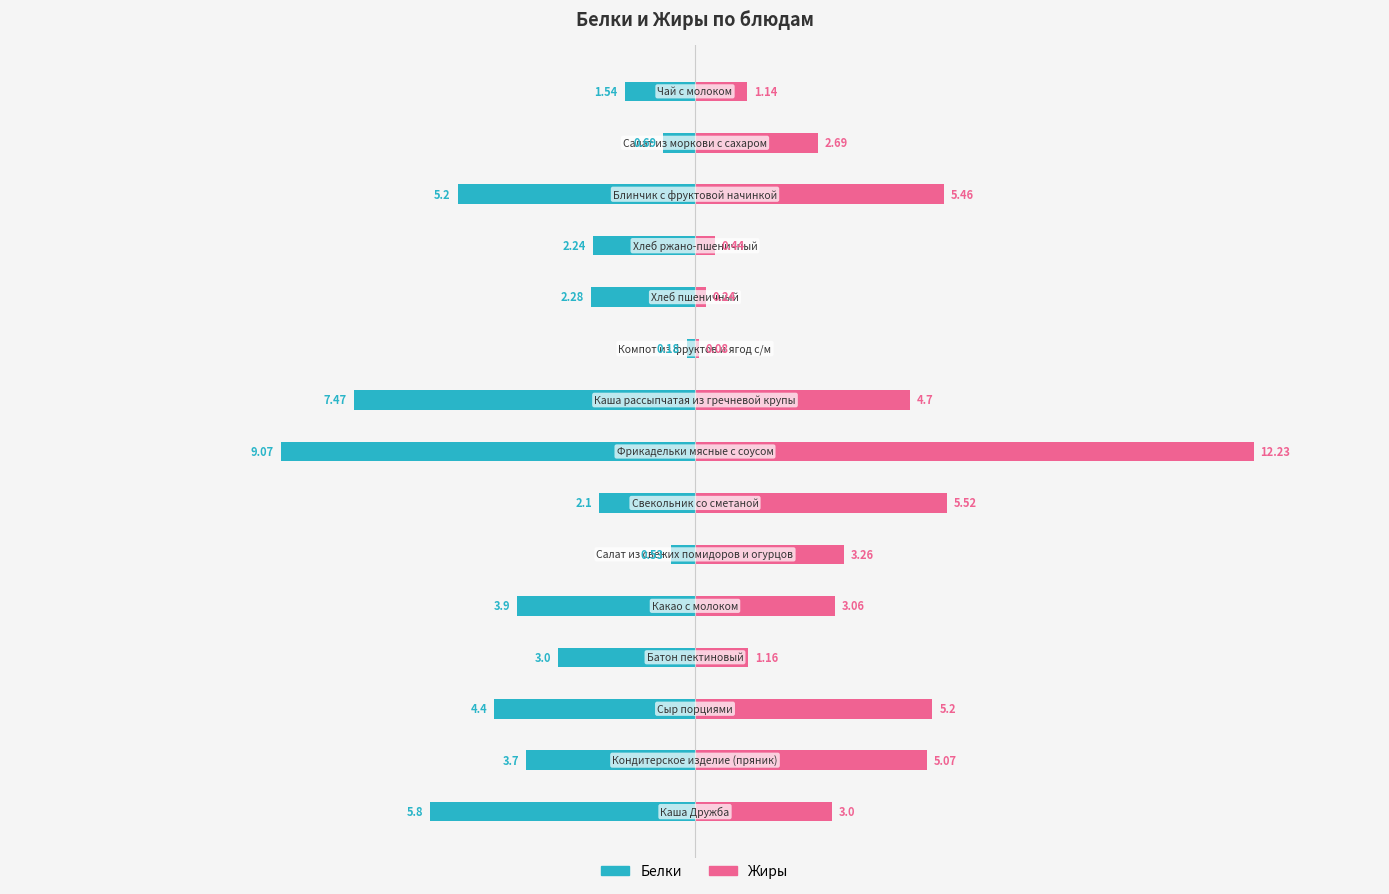

Count the number of categories in the chart.

15